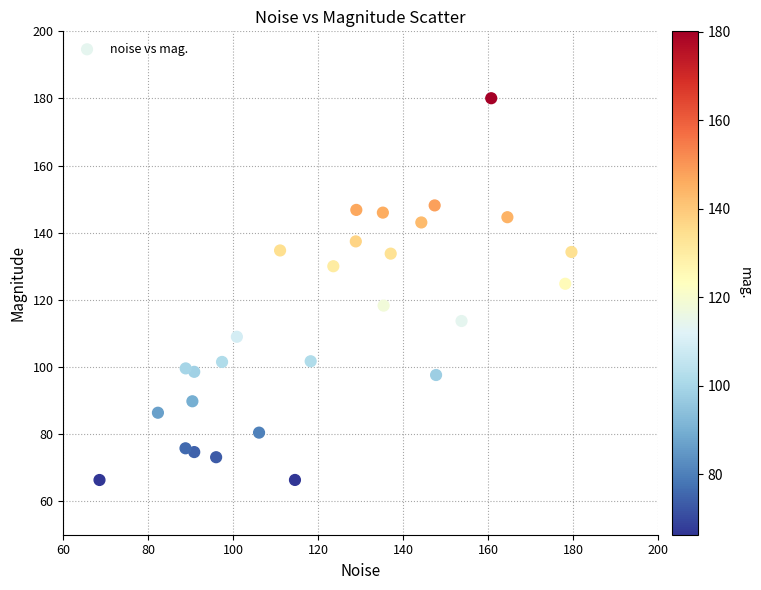

What Y value in the scatter plot is closest to 123?

124.8